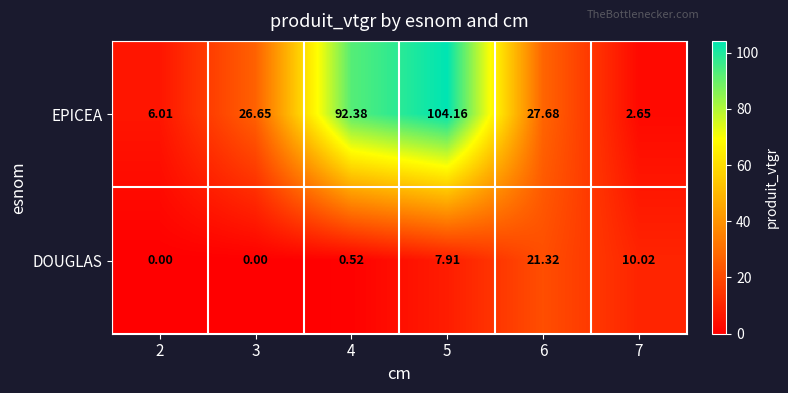

Is the value of EPICEA at 6 greater than the value of DOUGLAS at 7?

Yes